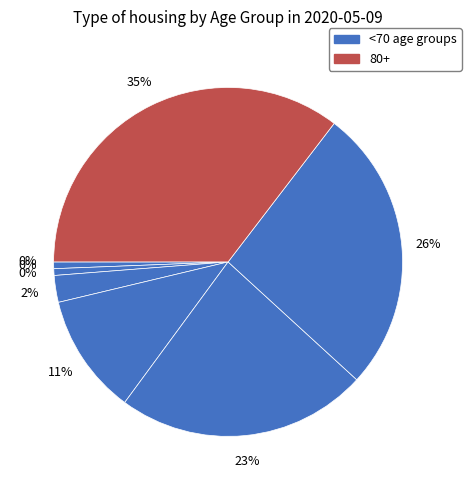

How many slices are in this pie chart?

8